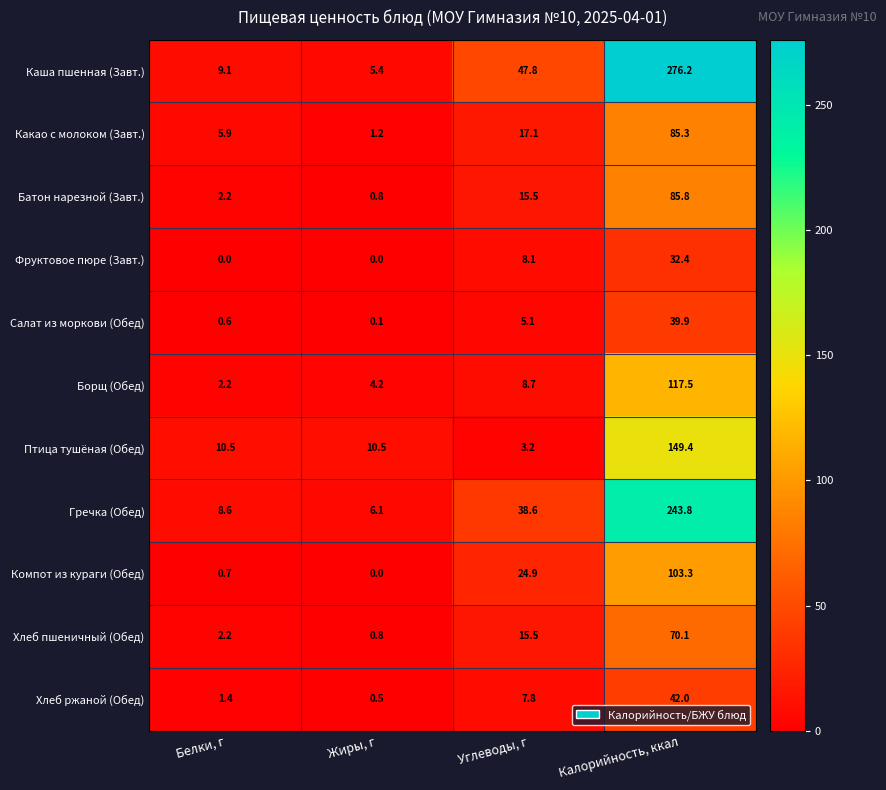

What is the greatest value displayed?

276.2